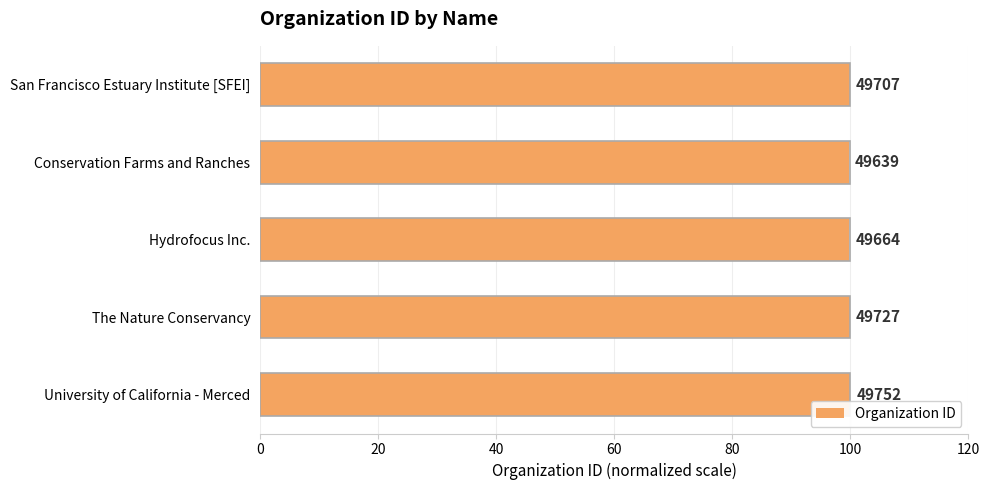

What is the change in value from Hydrofocus Inc. to University of California - Merced?

+0.2